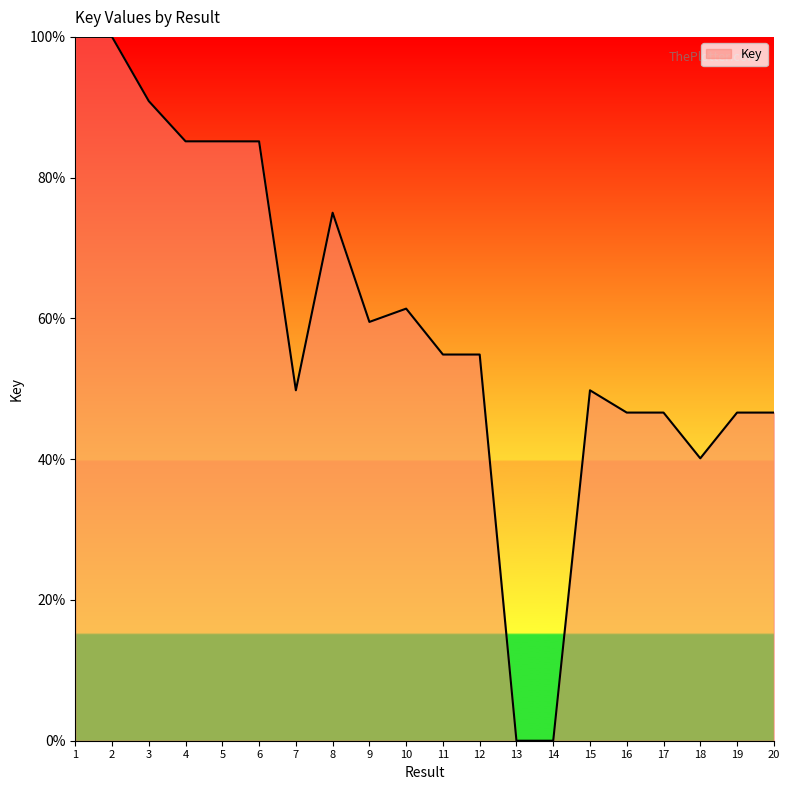

Count the number of data series in this chart.

1